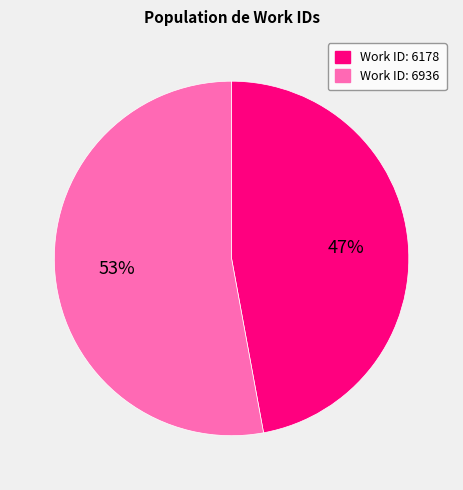

To the nearest percent, what is the difference between the largest and smallest slice percentages?

6%